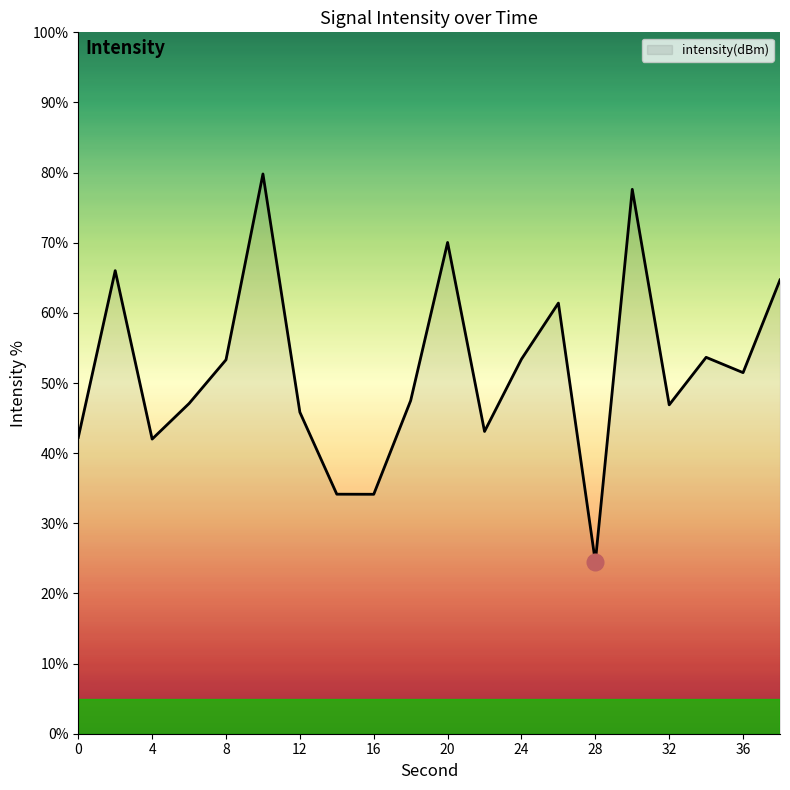

What is the sum of all values?

1038.9